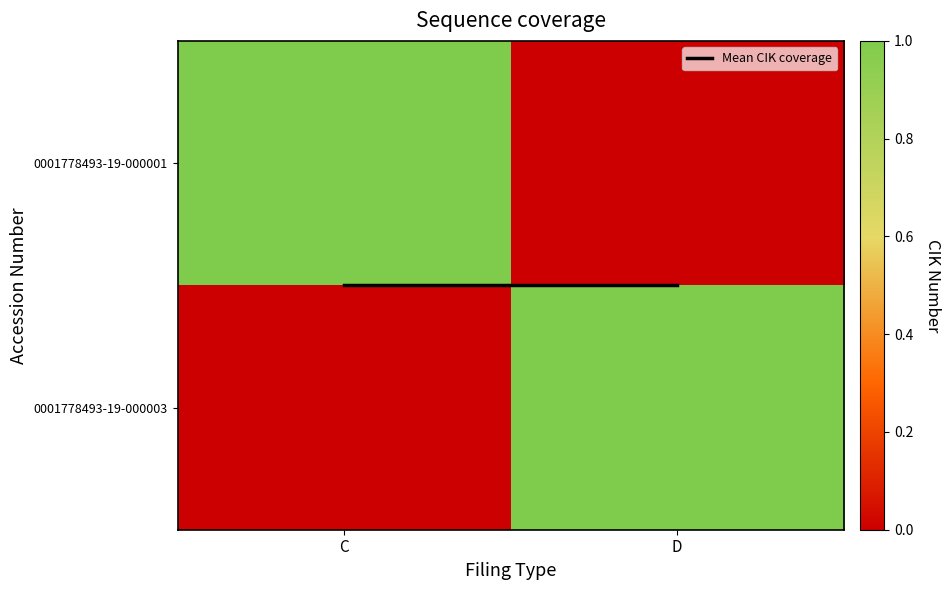

At how many categories does at least one series exceed 0?

2